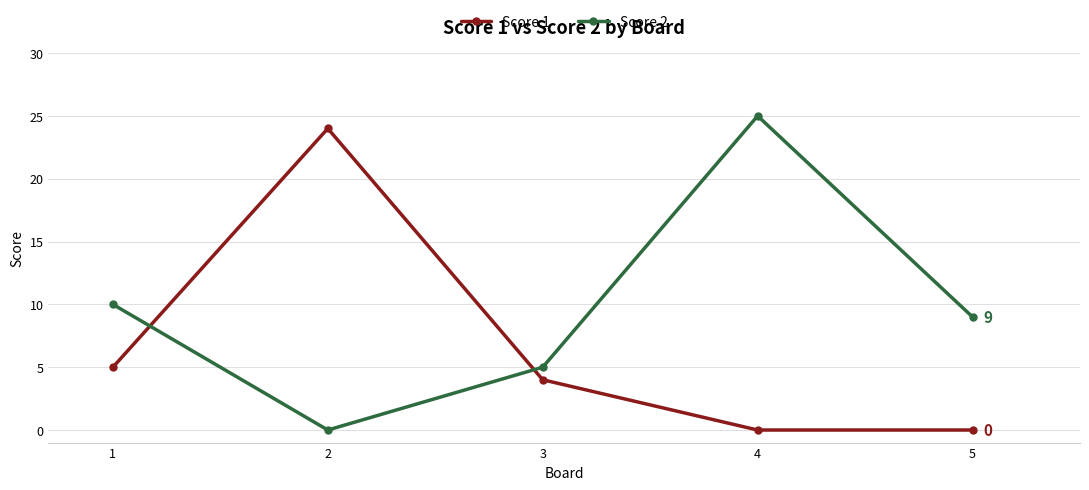

Between which two adjacent categories do Score 2 and Score 1 first intersect?

1 and 2